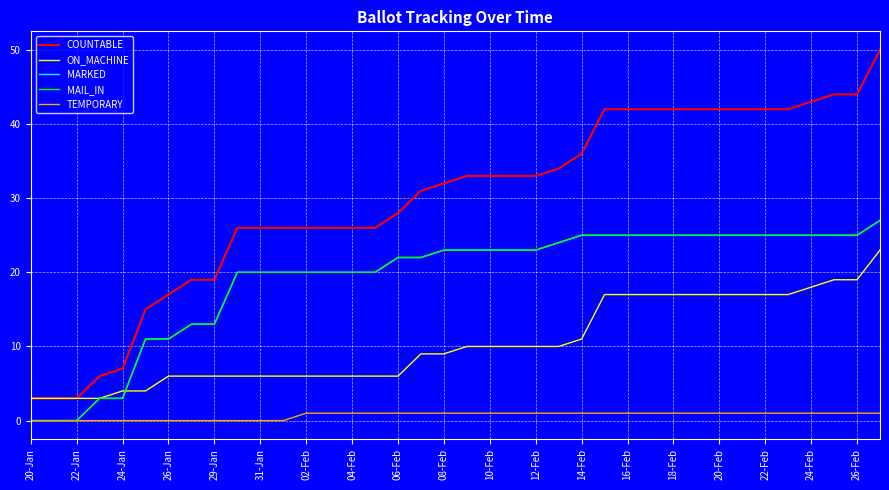

What is the value of the MARKED point at the 34th from the left?

25